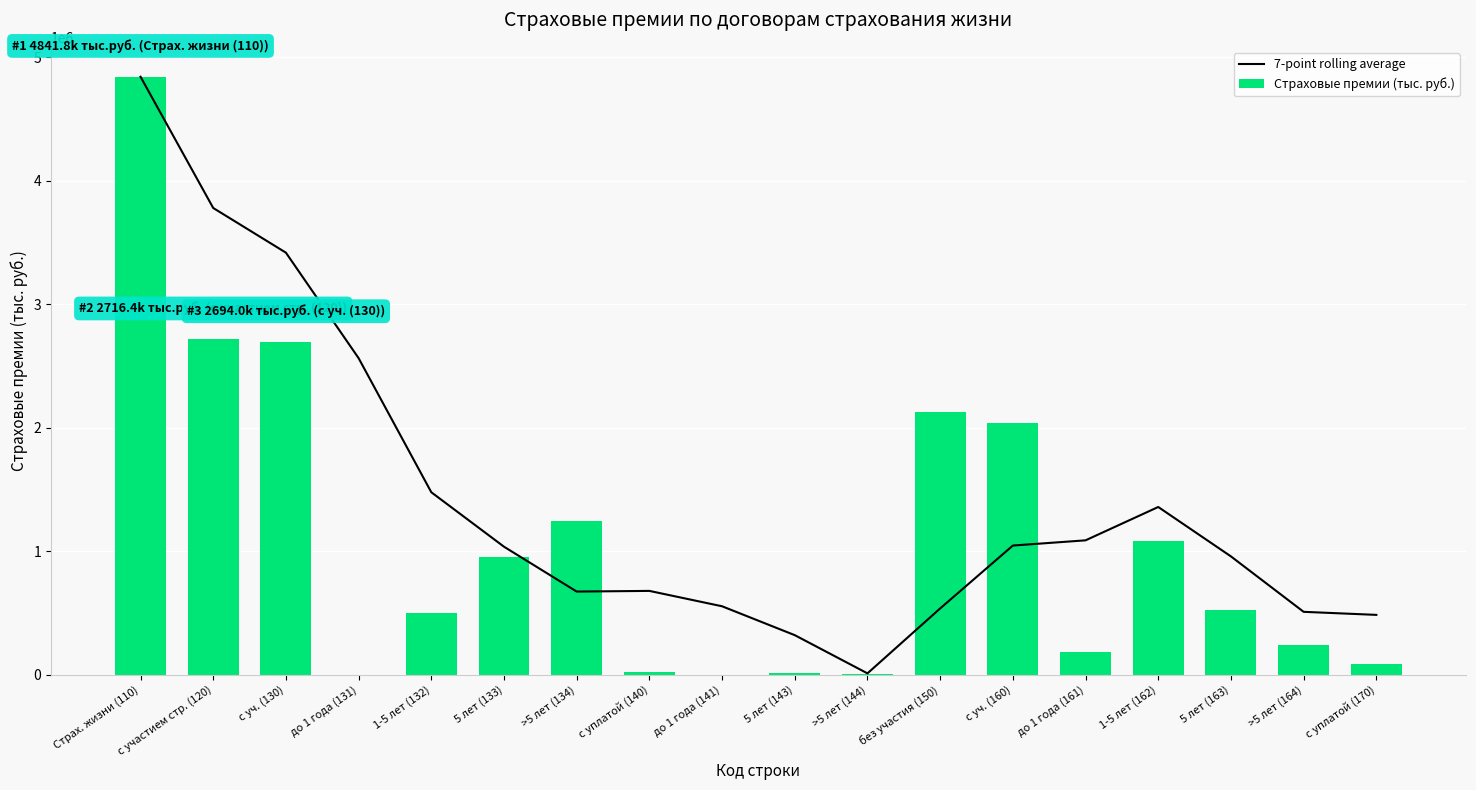

List the labels in order of 7-point rolling average value, largest first.

Страх. жизни (110), с участием стр. (120), с уч. (130), до 1 года (131), 1-5 лет (132), 1-5 лет (162), до 1 года (161), с уч. (160), 5 лет (133), 5 лет (163), с уплатой (140), >5 лет (134), до 1 года (141), без участия (150), >5 лет (164), с уплатой (170), 5 лет (143), >5 лет (144)